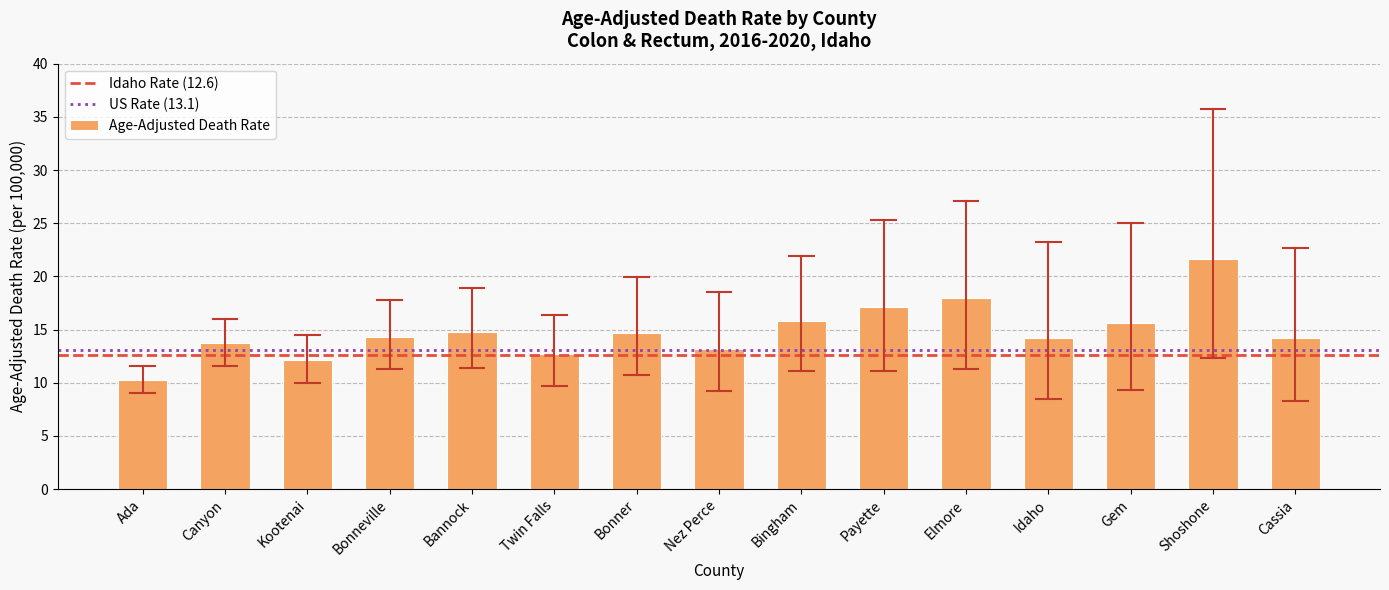

What is the sum of the values at Twin Falls and Canyon?

26.4